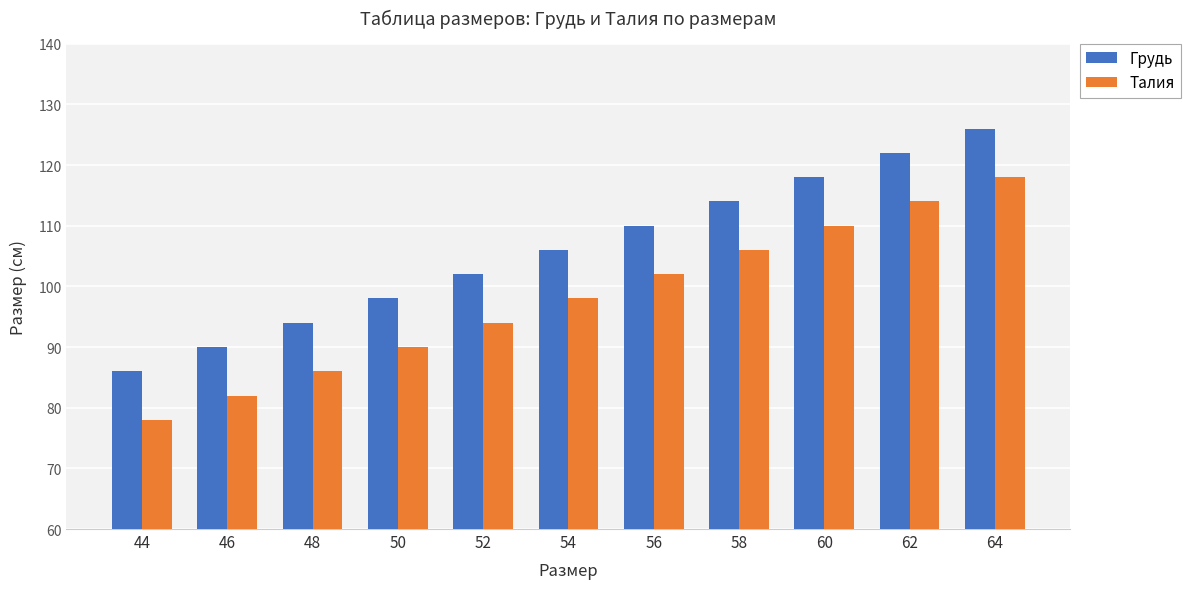

Which label corresponds to the smallest value in the chart?

44